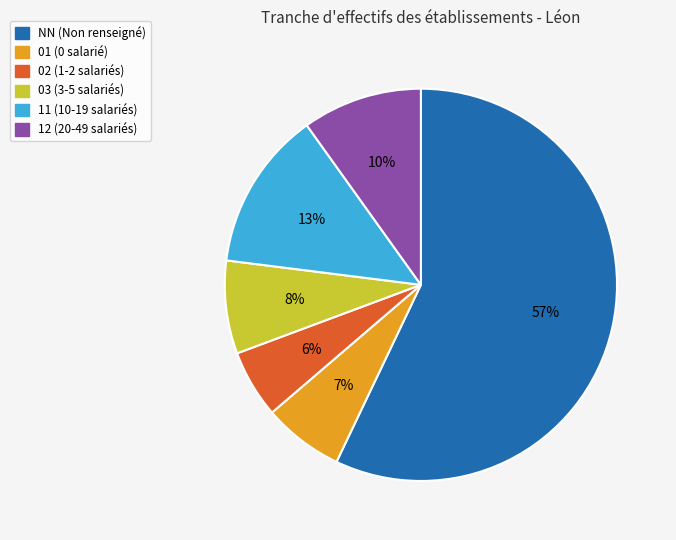

To the nearest percent, what percentage of the pie is 12 (20-49 salariés)?

10%